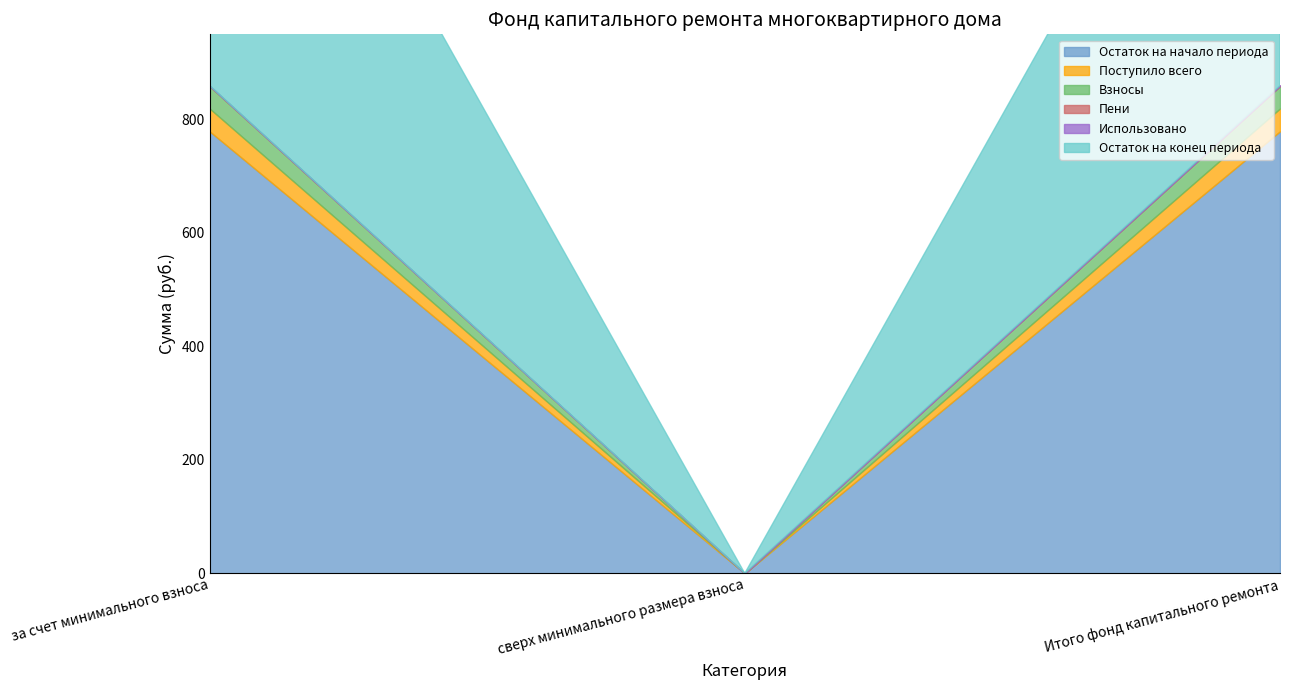

What is the label of the 1st point from the left?

за счет минимального взноса